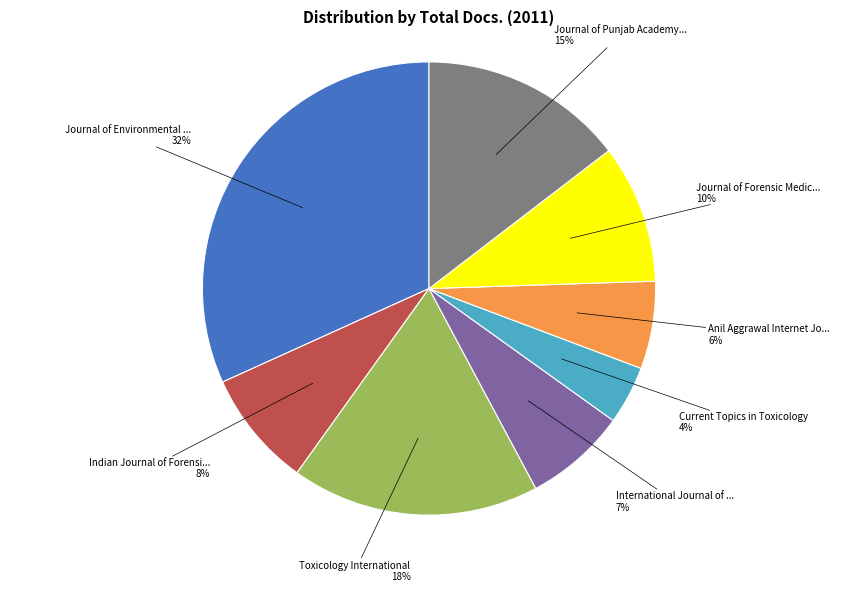

Is there a majority slice in this chart?

No